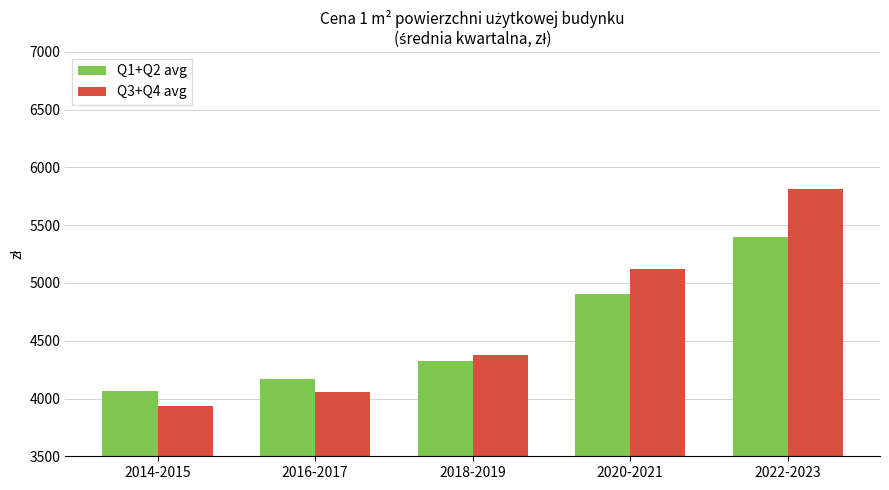

What is the difference between the Q1+Q2 avg values at 2018-2019 and 2022-2023?

1077.5